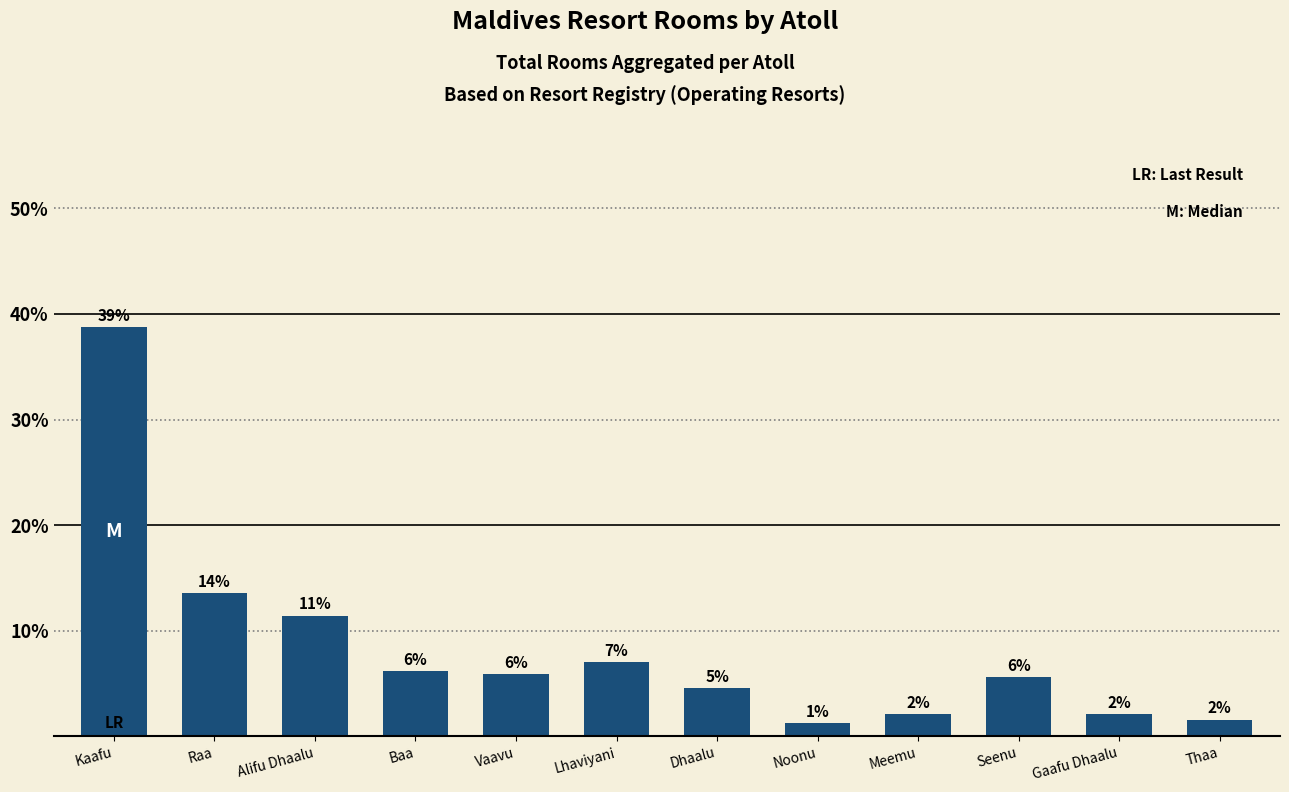

Which category has the highest value across all series?

Kaafu